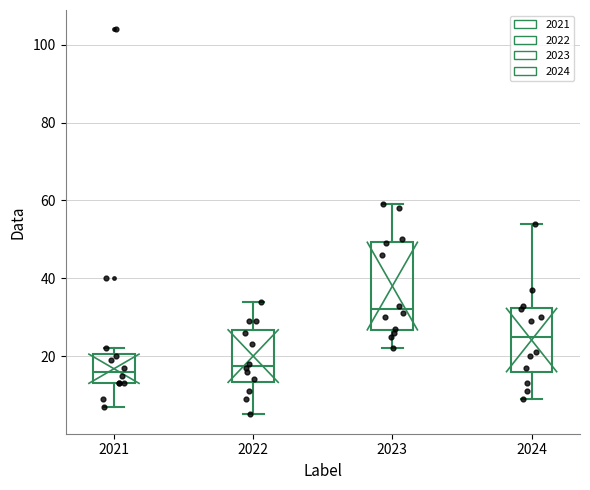

Reading left to right, read every box against the y-axis: the position of its median line, the range the box covers, and the ends of its whiskers. The values are not printed on the chart, so give them approximately, as read against the axis.

2021: median 16, box 14 to 20, whiskers 8 to 22
2022: median 18, box 14 to 26, whiskers 6 to 34
2023: median 32, box 26 to 50, whiskers 22 to 60
2024: median 26, box 16 to 32, whiskers 10 to 54